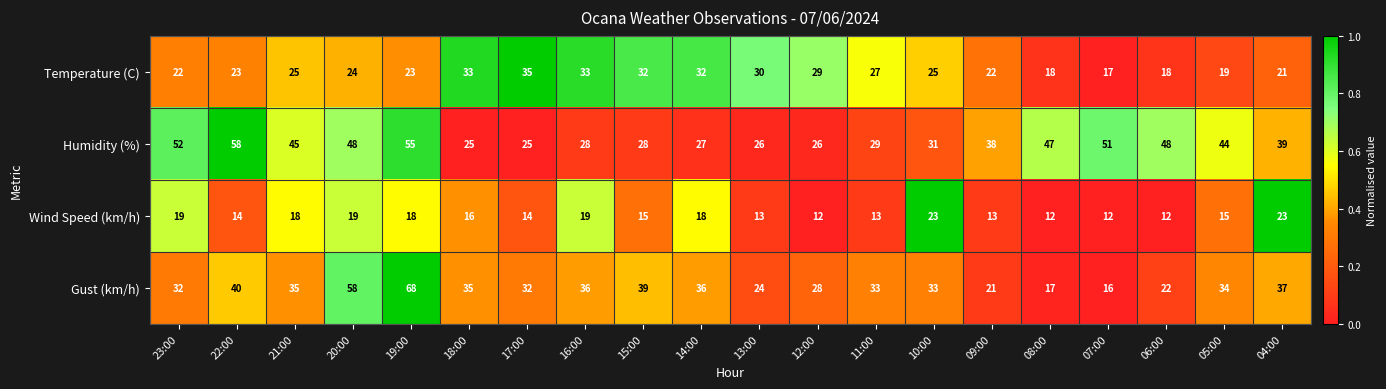

What is the difference between the second highest and second lowest values in the Gust (km/h) series?

41